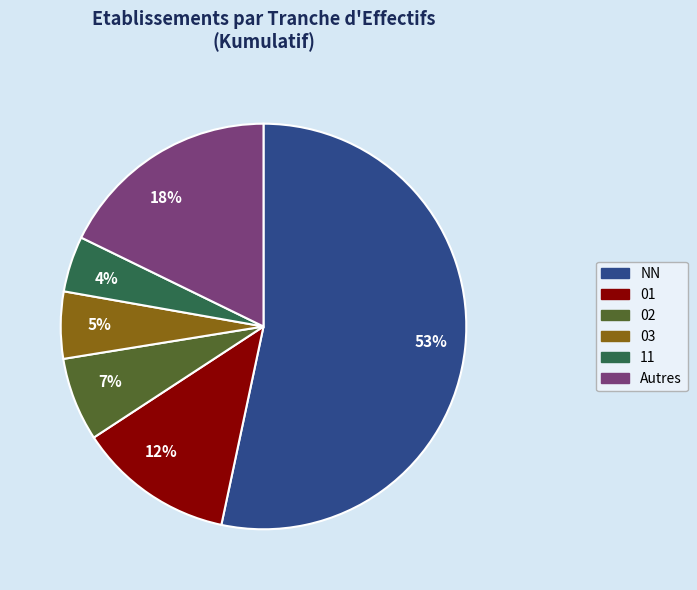

Do 7% and 18% together represent more than half of the pie?

No